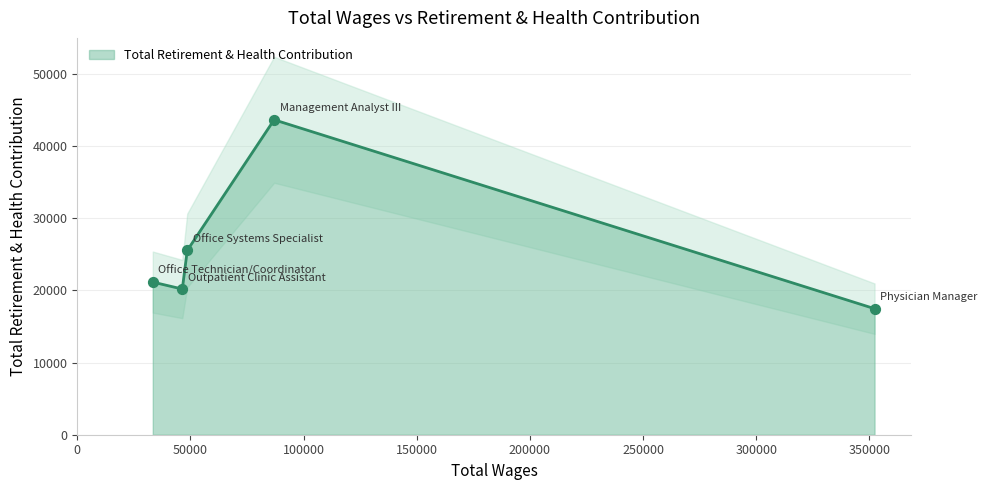

What is the ratio of the value at Outpatient Clinic Assistant to the value at Physician Manager?

1.2